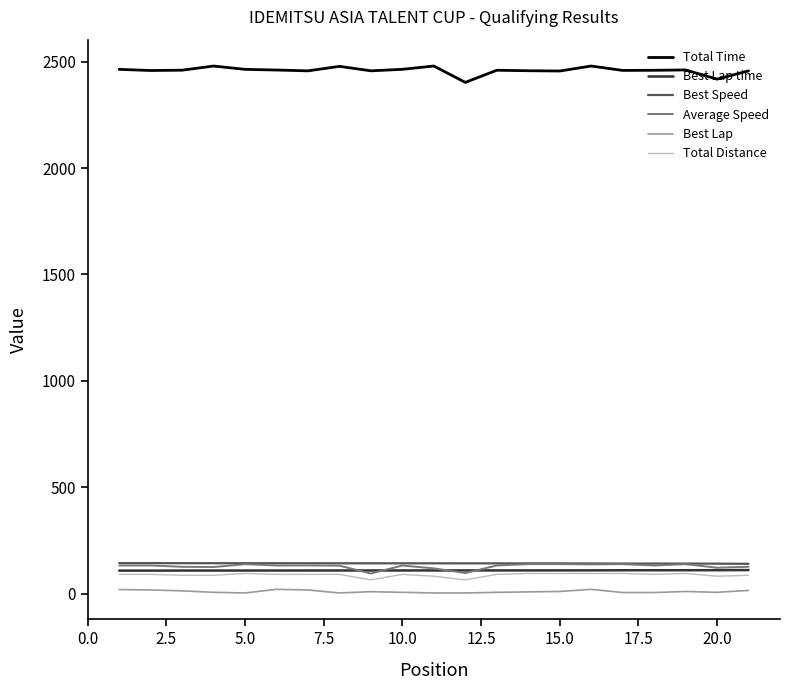

True or false: Average Speed and Total Distance cross at least once.

False